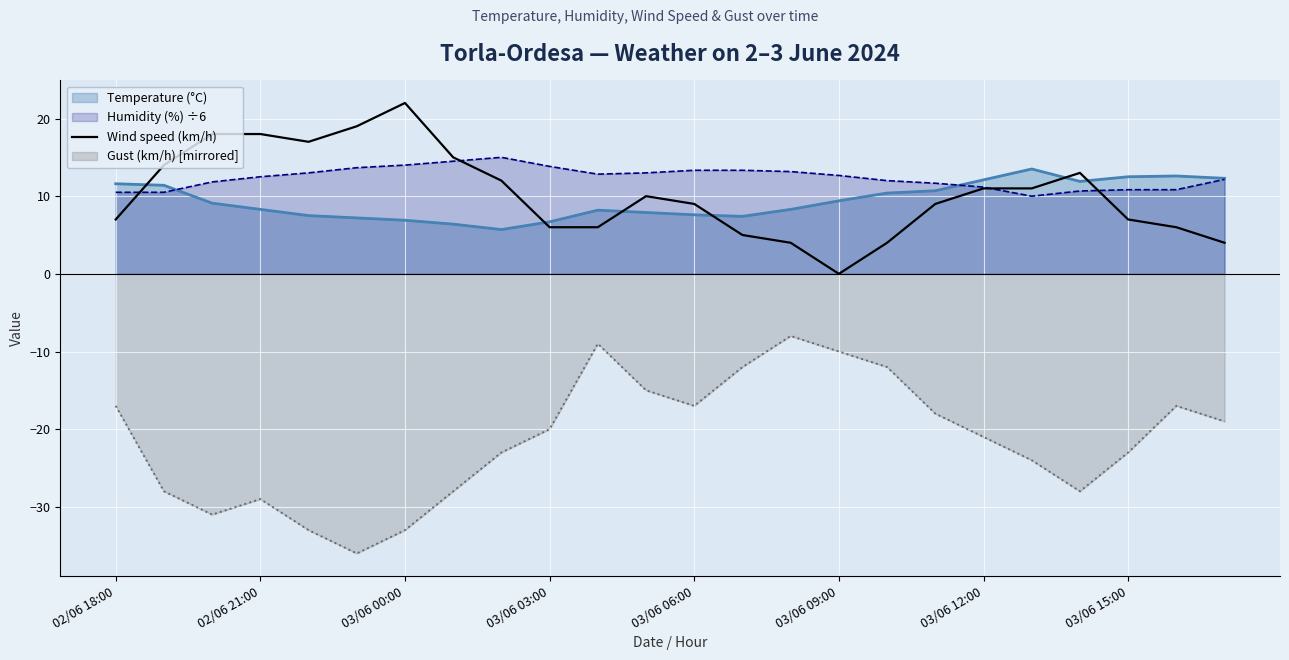

What is the minimum value shown in the chart?

-36.0